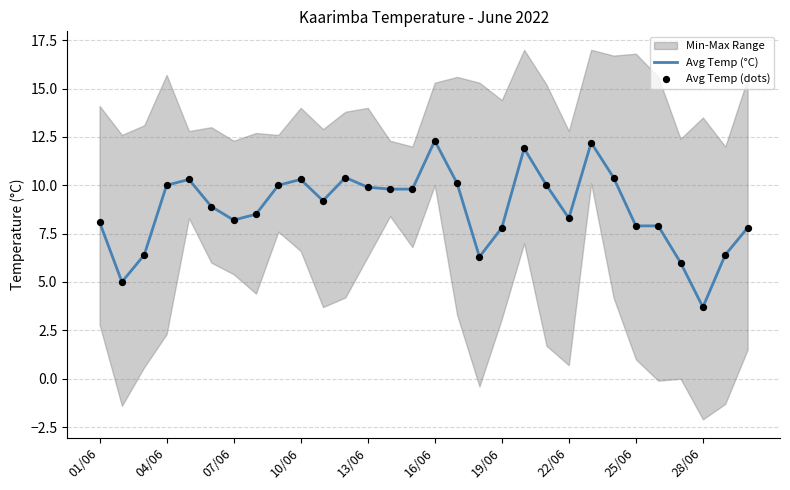

At how many categories does at least one series exceed 6?

27